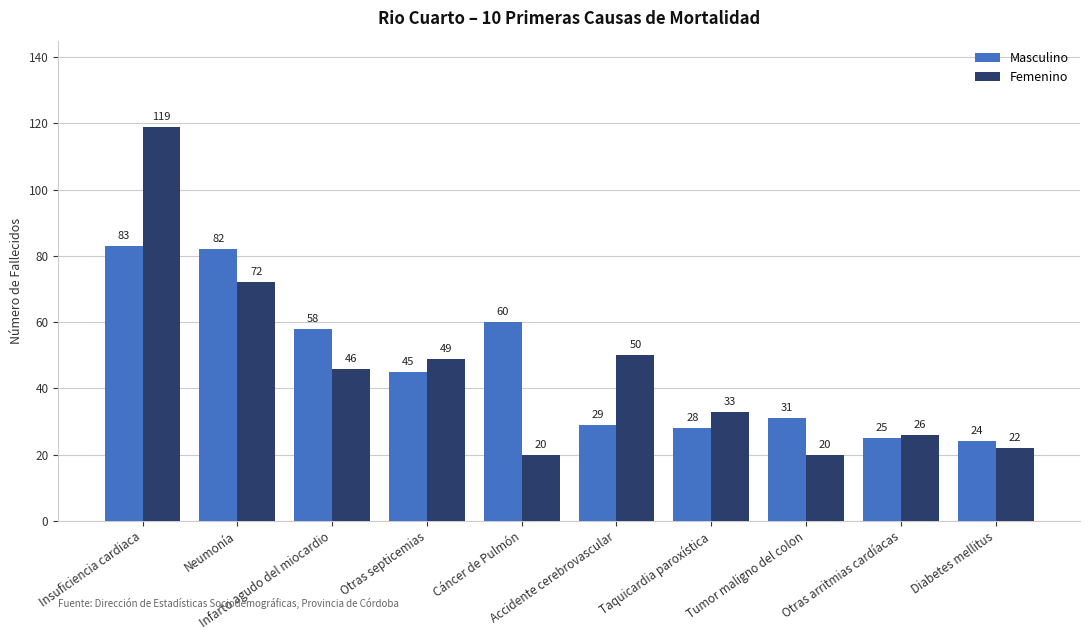

At which label does Masculino reach its minimum?

Diabetes mellitus